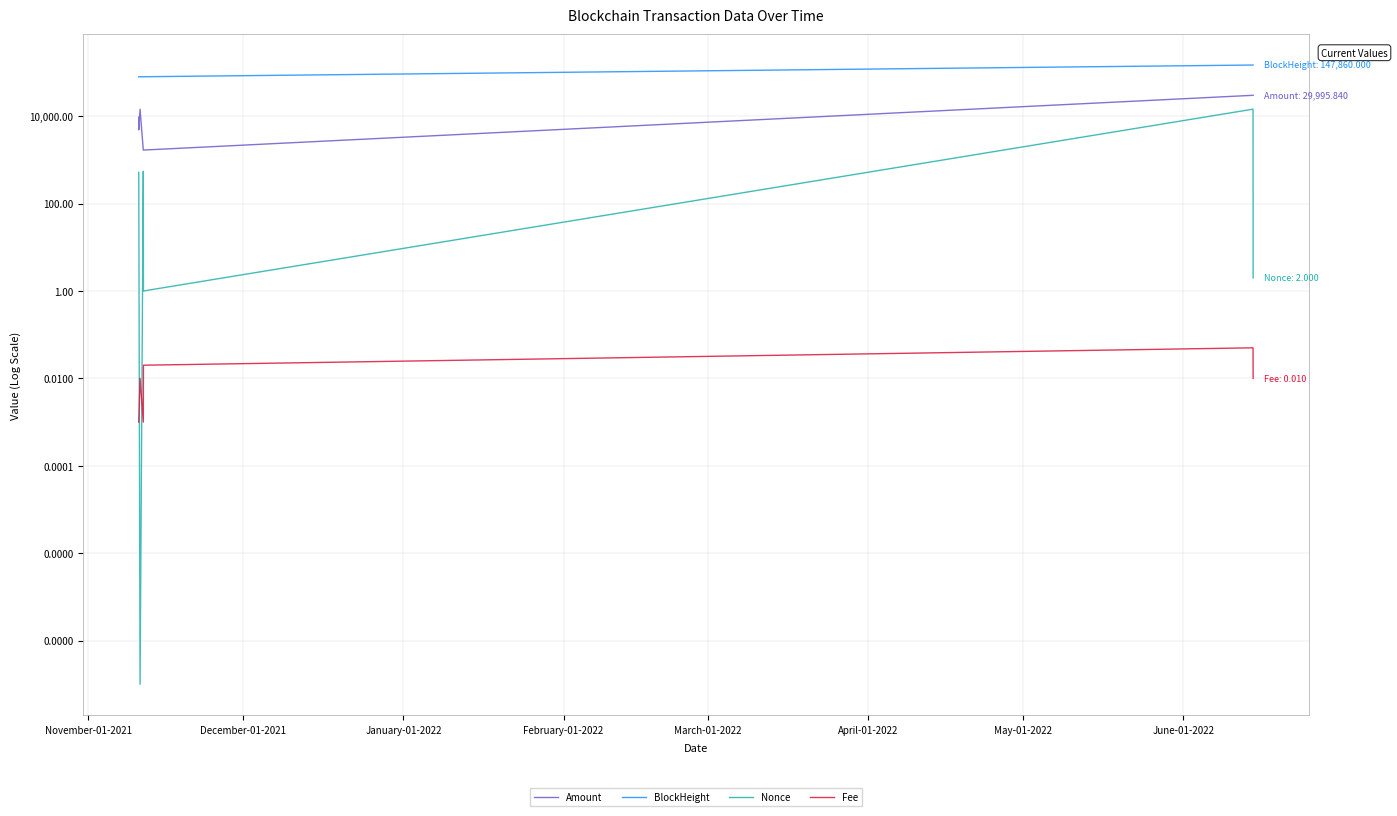

True or false: Fee and Amount cross at least once.

False